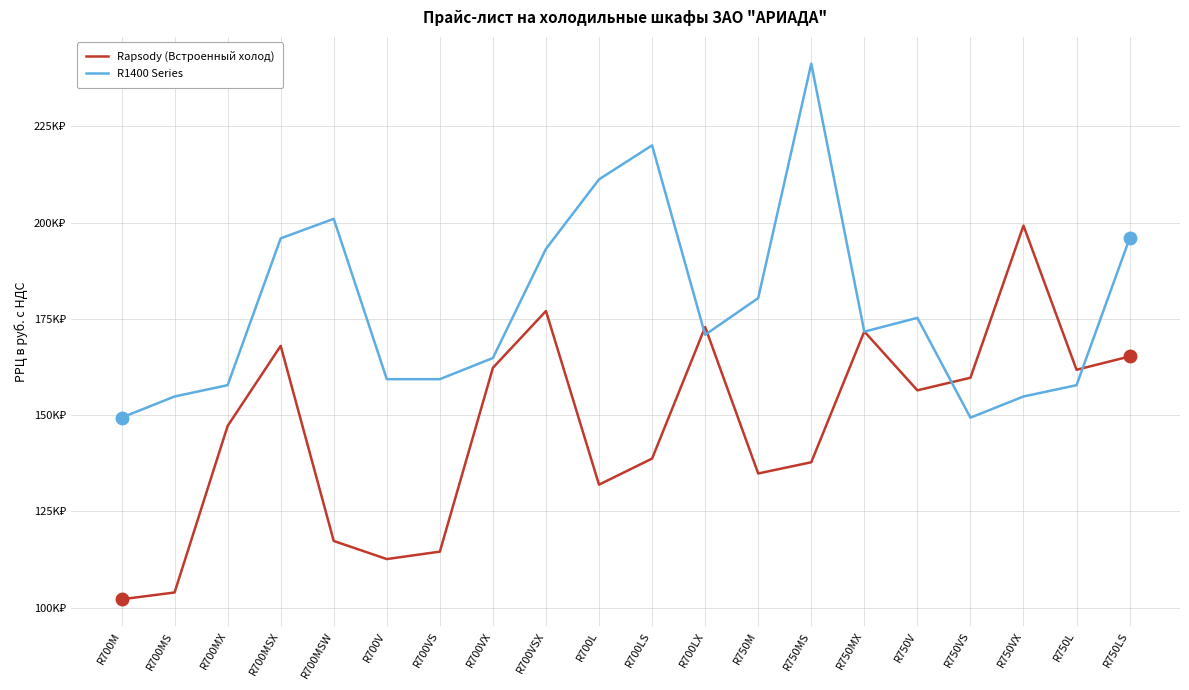

The value of Rapsody (Встроенный холод) at R750VX is 199240. True or false?

True